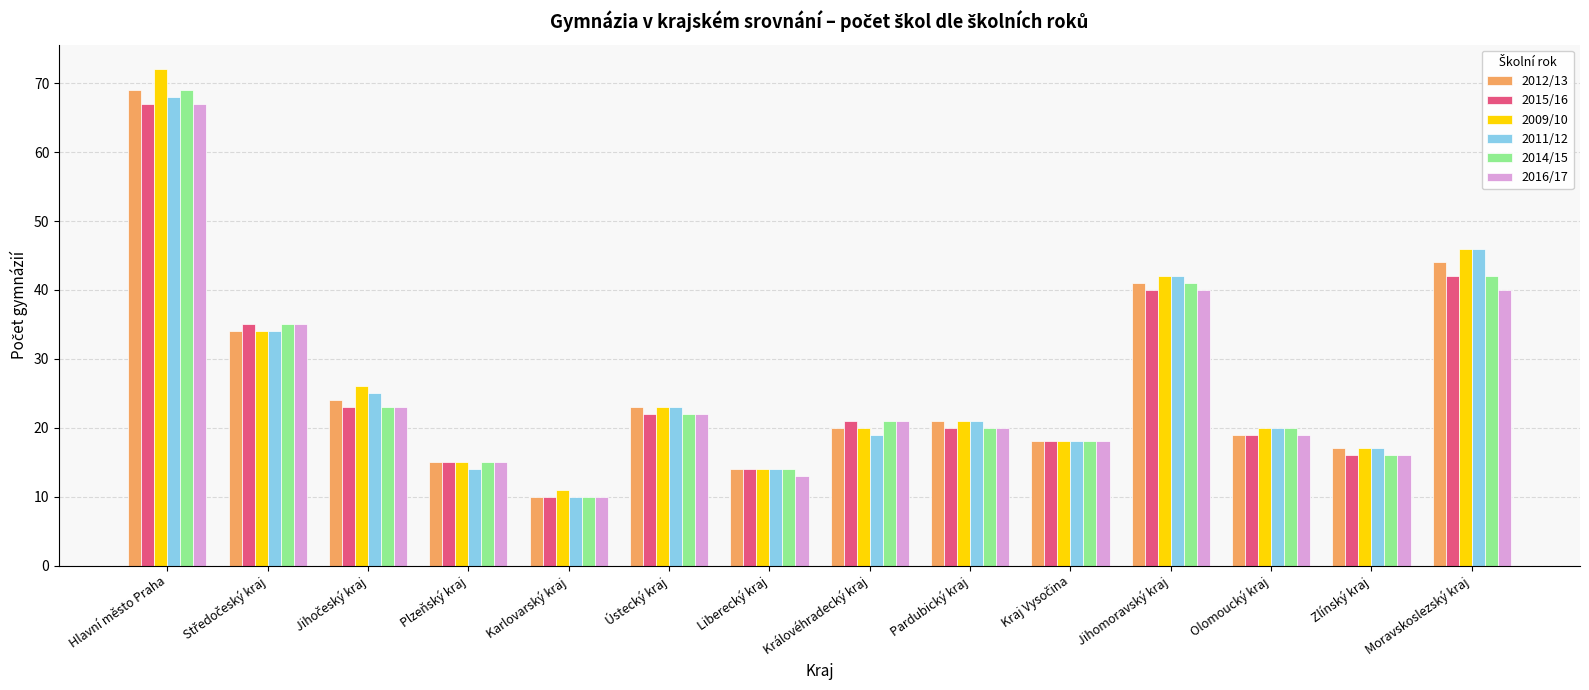

The 2011/12 series shows 11 at Jihomoravský kraj. True or false?

False